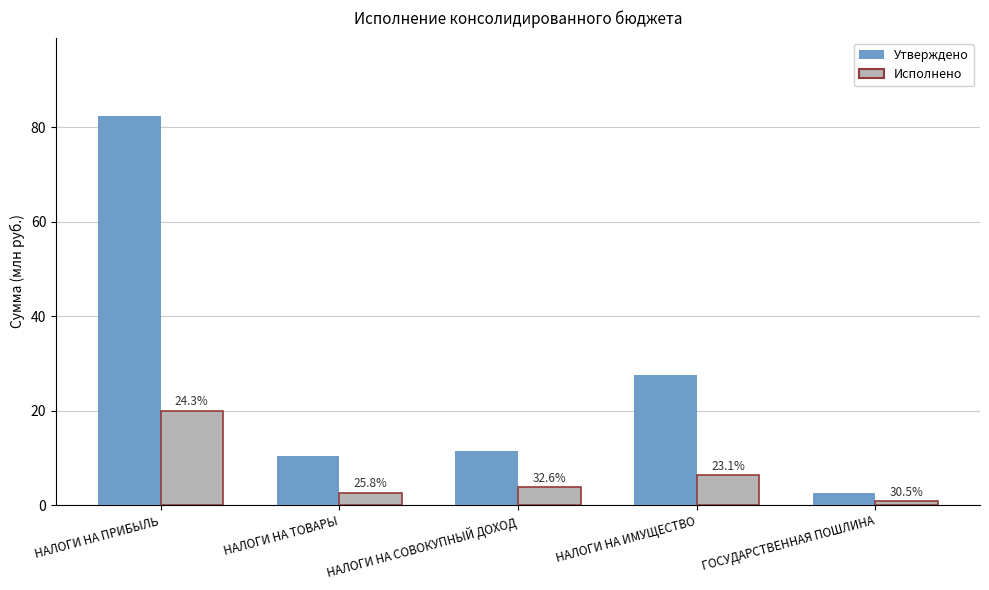

Which category has the lowest value across all series?

ГОСУДАРСТВЕННАЯ ПОШЛИНА